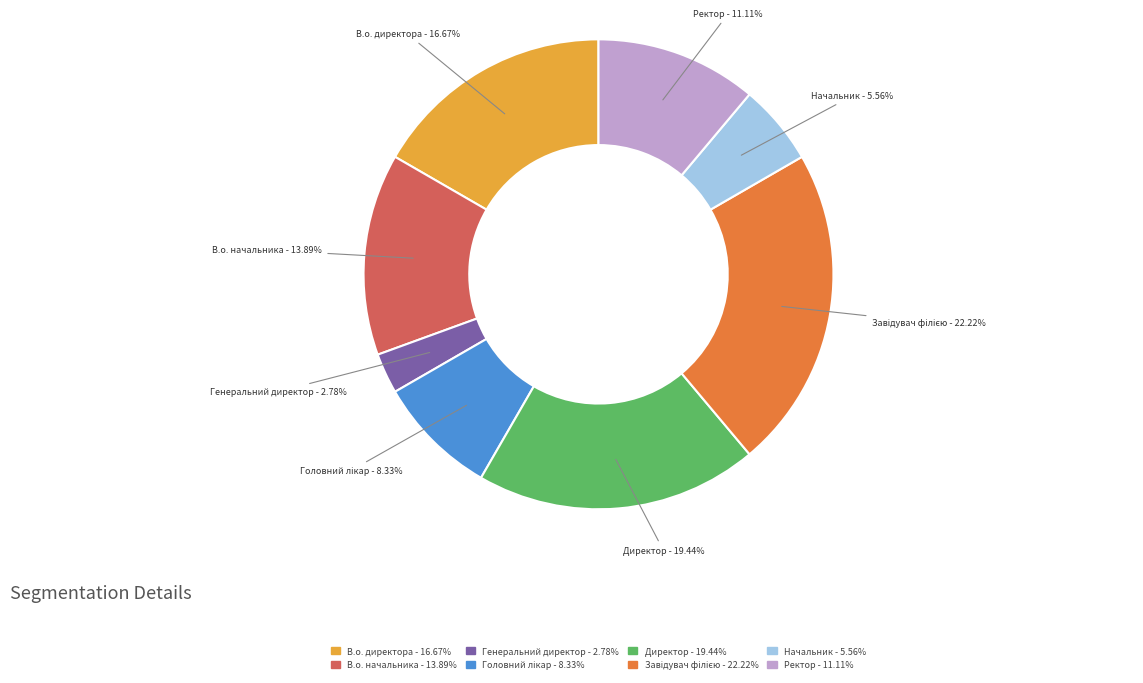

What percentage is the Начальник slice, to the nearest percent?

6%